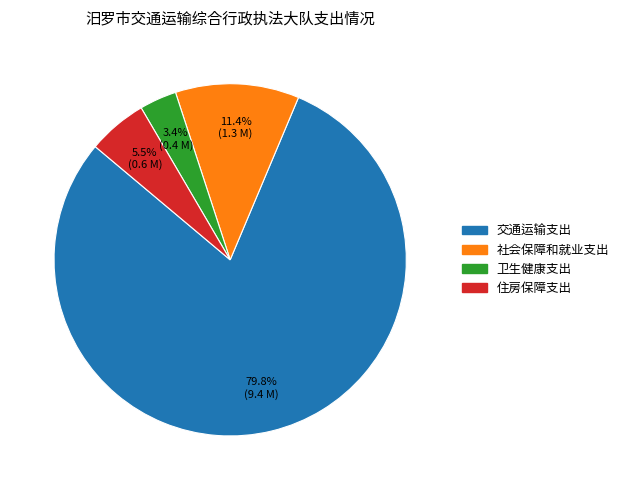

The 住房保障支出 slice represents 1% of the pie. True or false?

False